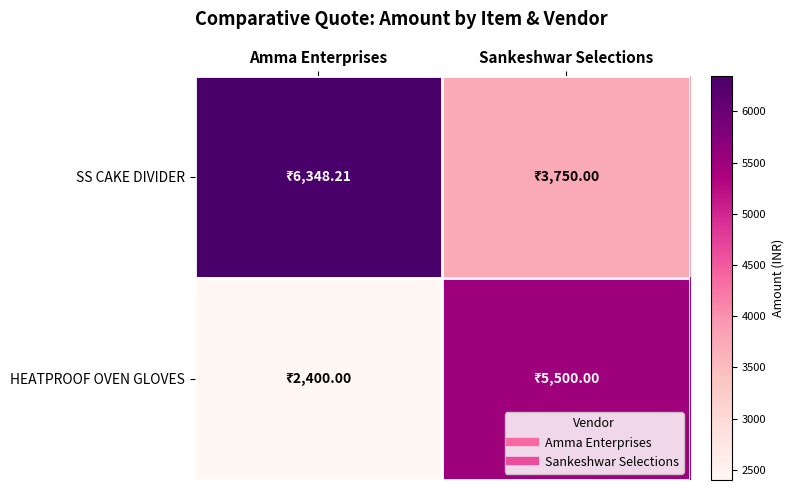

What is the difference between the highest and lowest values at Sankeshwar Selections?

1750.0